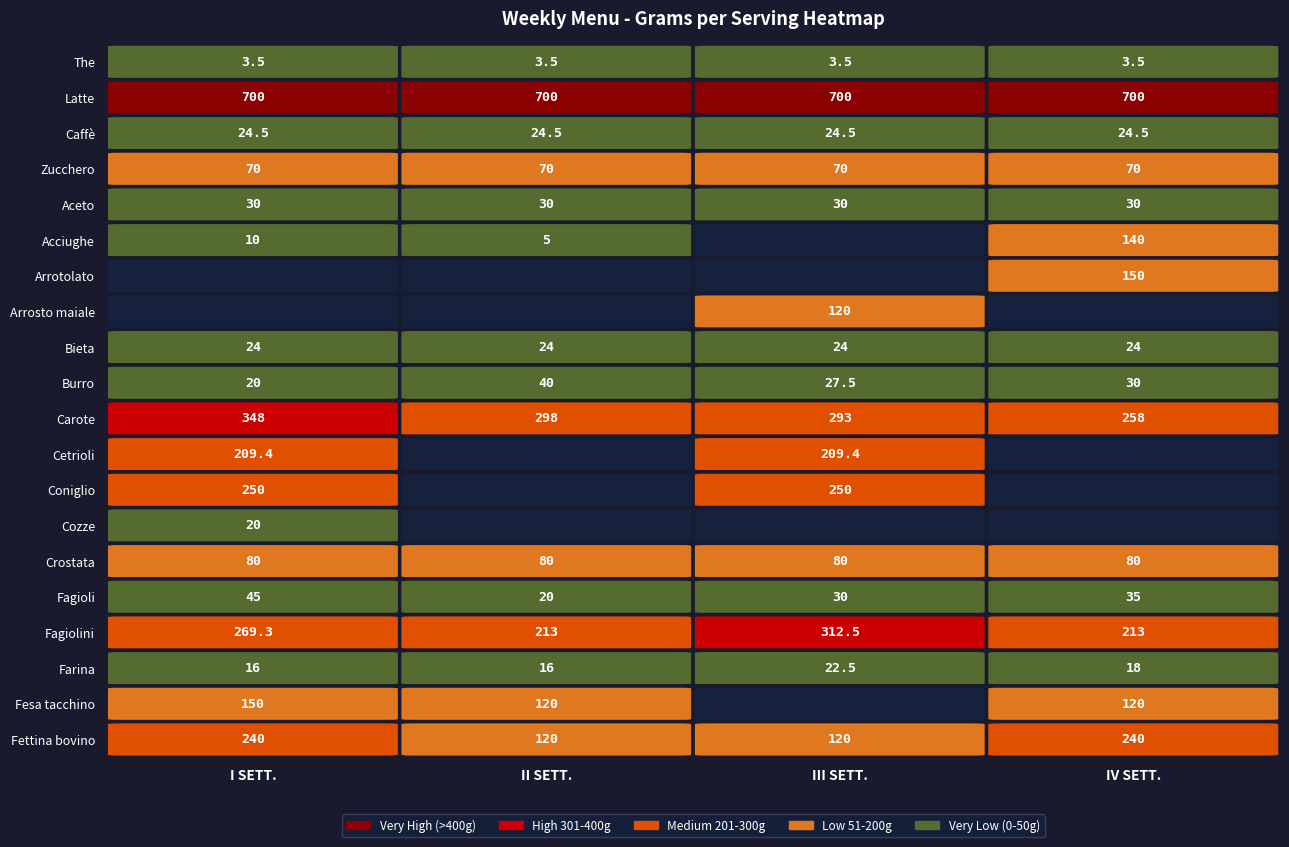

Reading right to left, what are all the values shown in this chart?

The: 3.5	3.5	3.5	3.5
Latte: 700.0	700.0	700.0	700.0
Caffè: 24.5	24.5	24.5	24.5
Zucchero: 70.0	70.0	70.0	70.0
Aceto: 30.0	30.0	30.0	30.0
Acciughe: 140.0	0.0	5.0	10.0
Arrotolato: 150.0	0.0	0.0	0.0
Arrosto maiale: 0.0	120.0	0.0	0.0
Bieta: 24.0	24.0	24.0	24.0
Burro: 30.0	27.5	40.0	20.0
Carote: 258.0	293.0	298.0	348.0
Cetrioli: 0.0	209.4	0.0	209.4
Coniglio: 0.0	250.0	0.0	250.0
Cozze: 0.0	0.0	0.0	20.0
Crostata: 80.0	80.0	80.0	80.0
Fagioli: 35.0	30.0	20.0	45.0
Fagiolini: 213.0	312.5	213.0	269.3
Farina: 18.0	22.5	16.0	16.0
Fesa tacchino: 120.0	0.0	120.0	150.0
Fettina bovino: 240.0	120.0	120.0	240.0